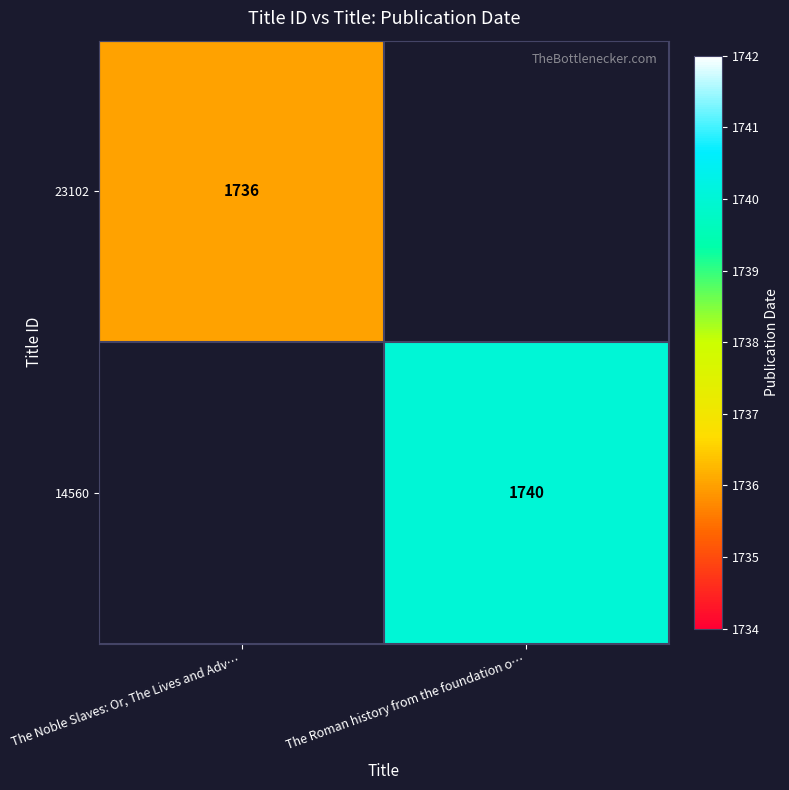

True or false: 14560 has a value of 2805 at The Roman history from the foundation o….

False